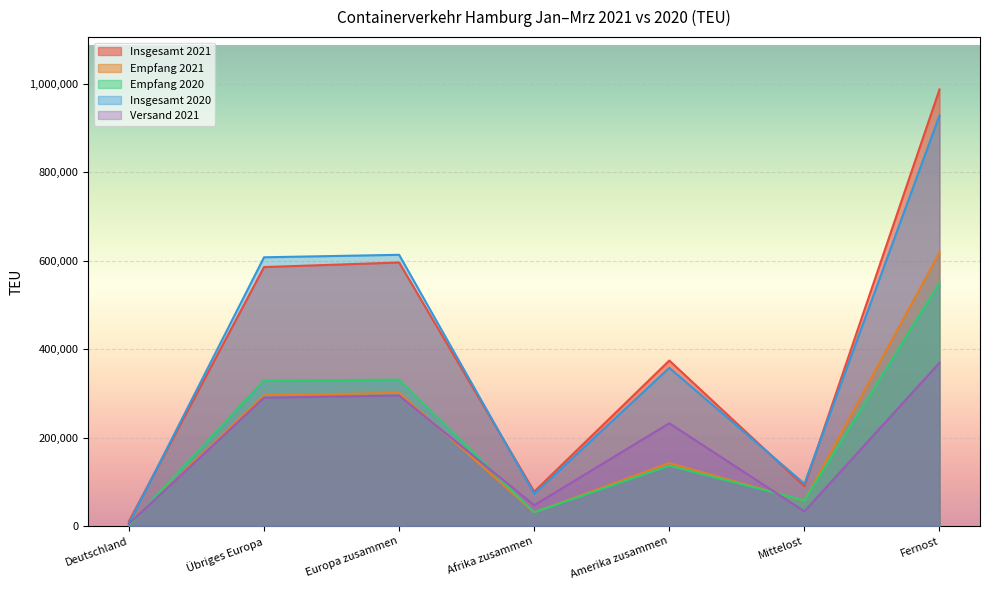

True or false: Insgesamt 2021 and Empfang 2021 intersect in this chart.

False